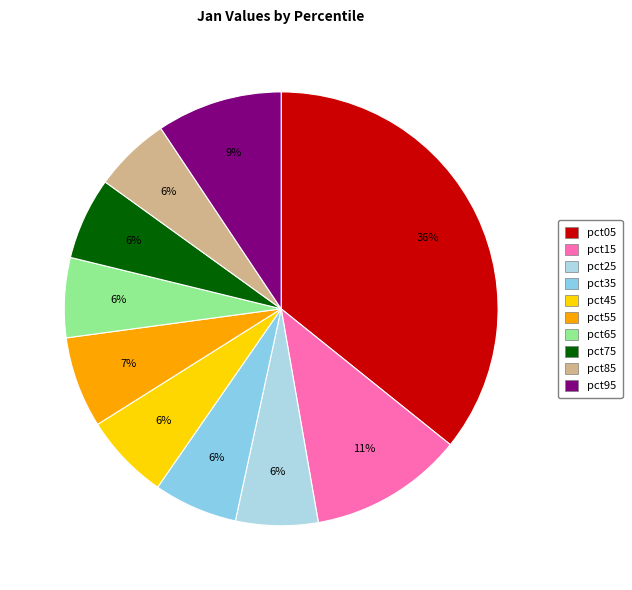

Rank the categories by value from lowest to highest.

pct85, pct65, pct25, pct75, pct35, pct45, pct55, pct95, pct15, pct05